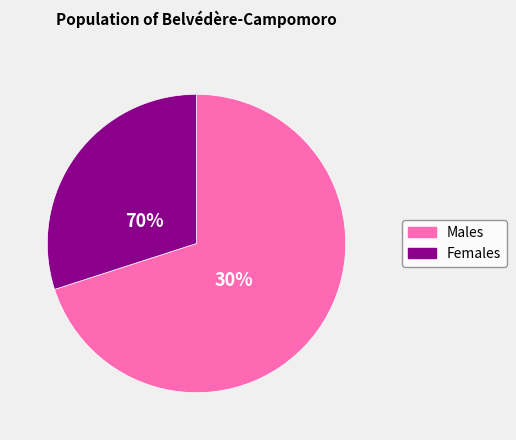

The -53 slice represents 15% of the pie. True or false?

False